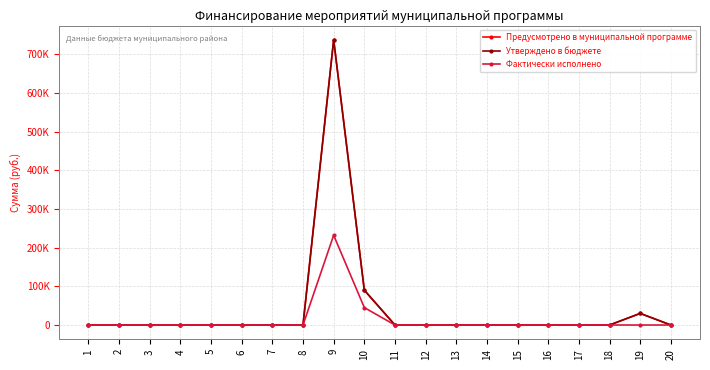

What is the greatest value displayed?

737000